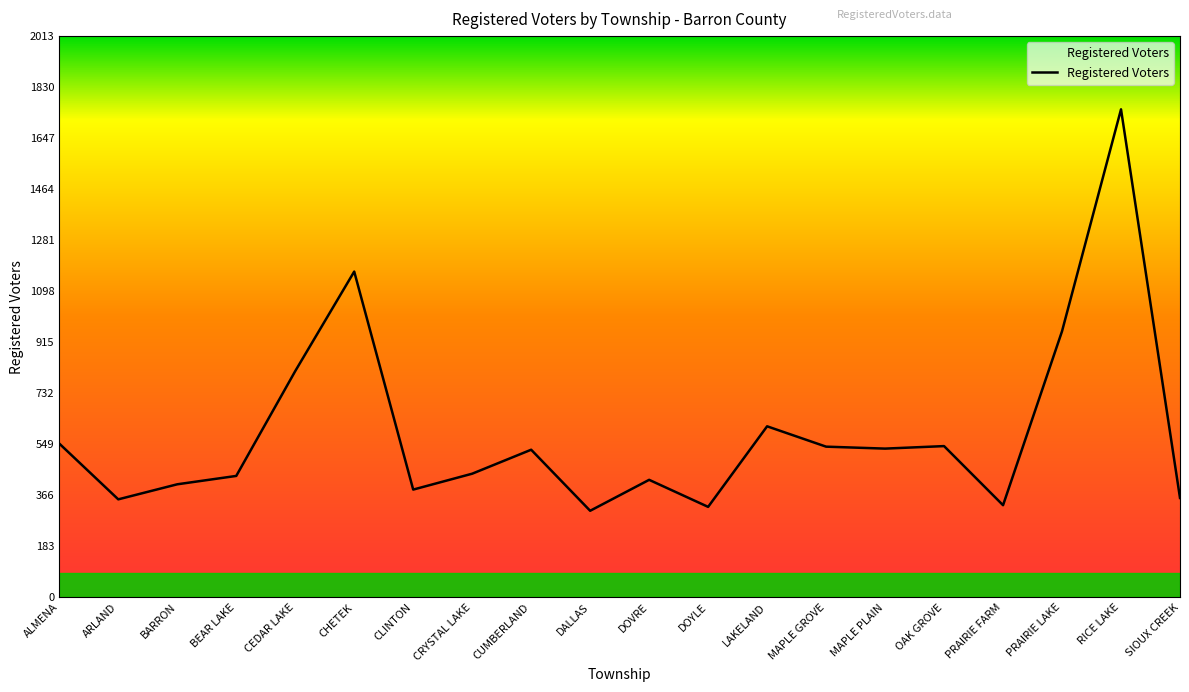

At which label does the data first exceed 530?

ALMENA